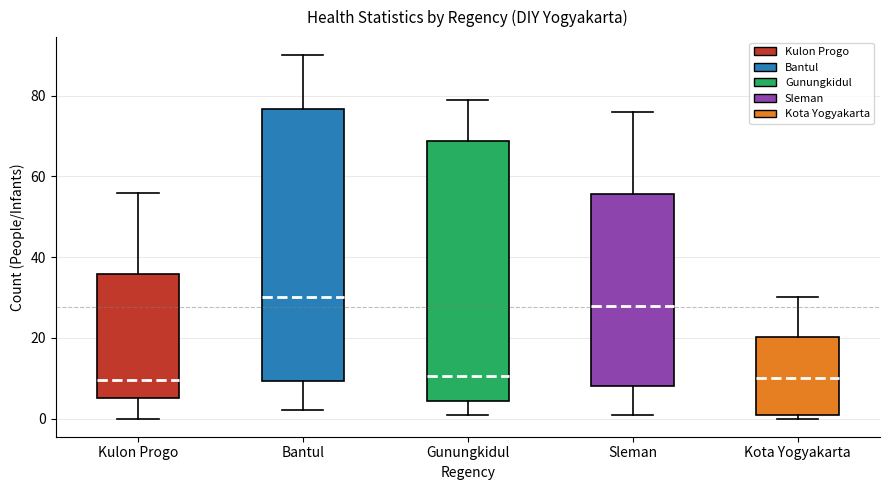

Where does the median line of the box for Gunungkidul sit on the y-axis? The values are not printed on the chart, so give them approximately, as read against the axis.

10